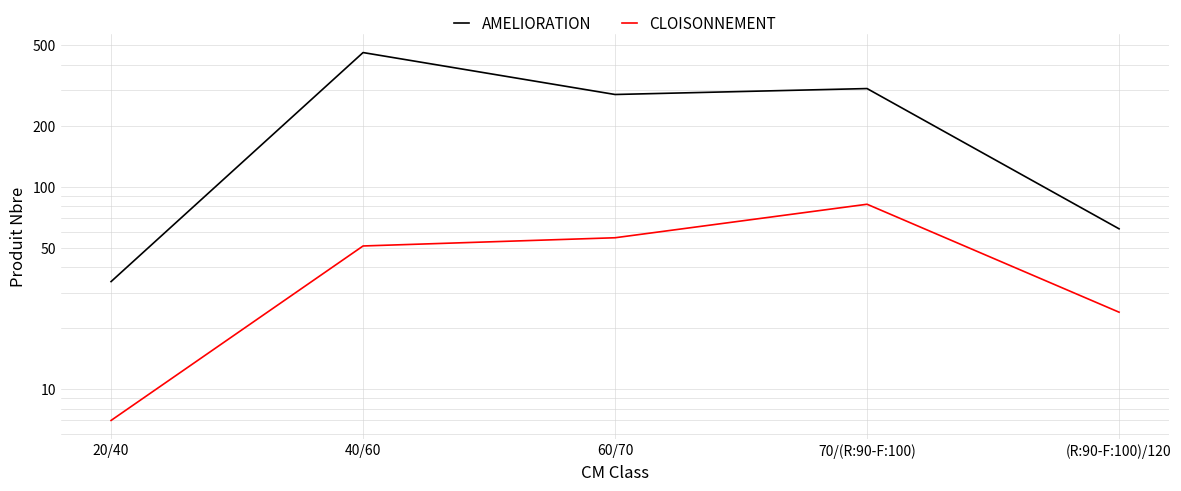

Count the number of categories in the chart.

5